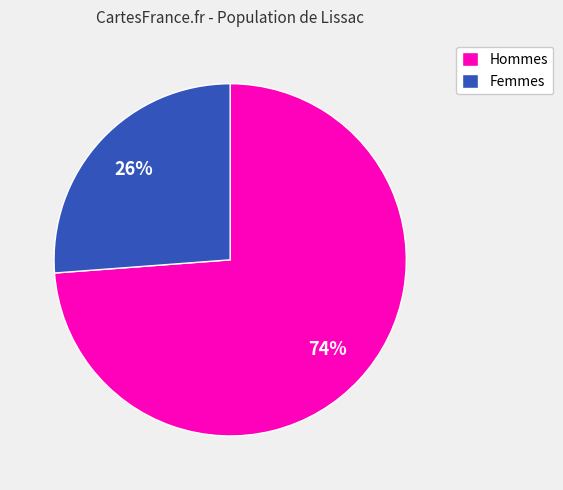

Rank the categories by value from highest to lowest.

Hommes, Femmes